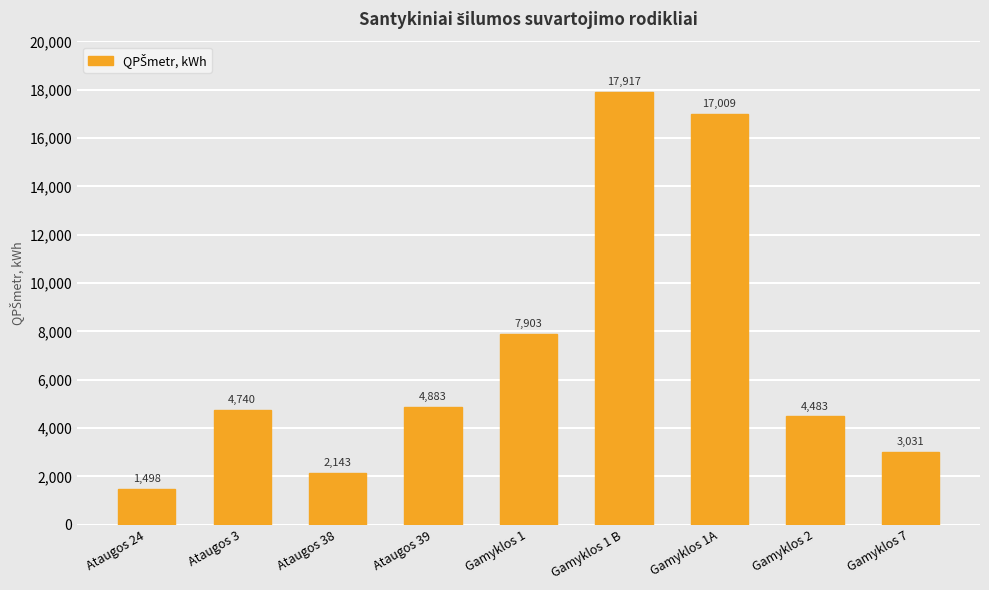

Rank the categories by value from lowest to highest.

Ataugos 24, Ataugos 38, Gamyklos 7, Gamyklos 2, Ataugos 3, Ataugos 39, Gamyklos 1, Gamyklos 1A, Gamyklos 1 B